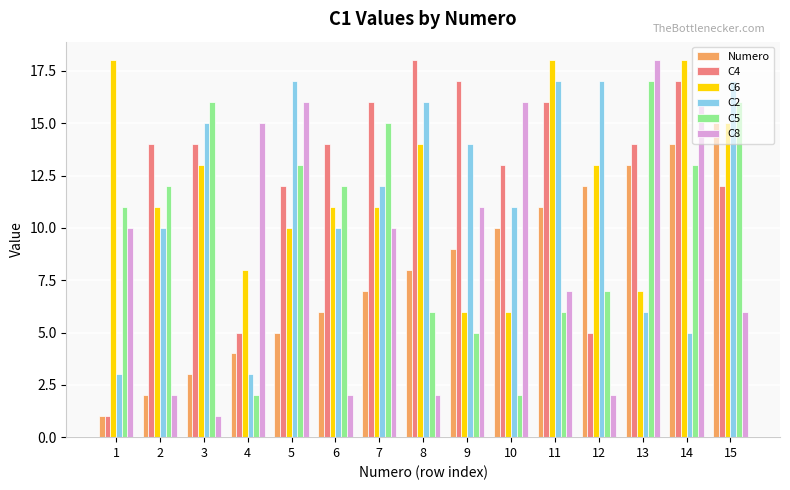

Does the chart contain any negative values?

No